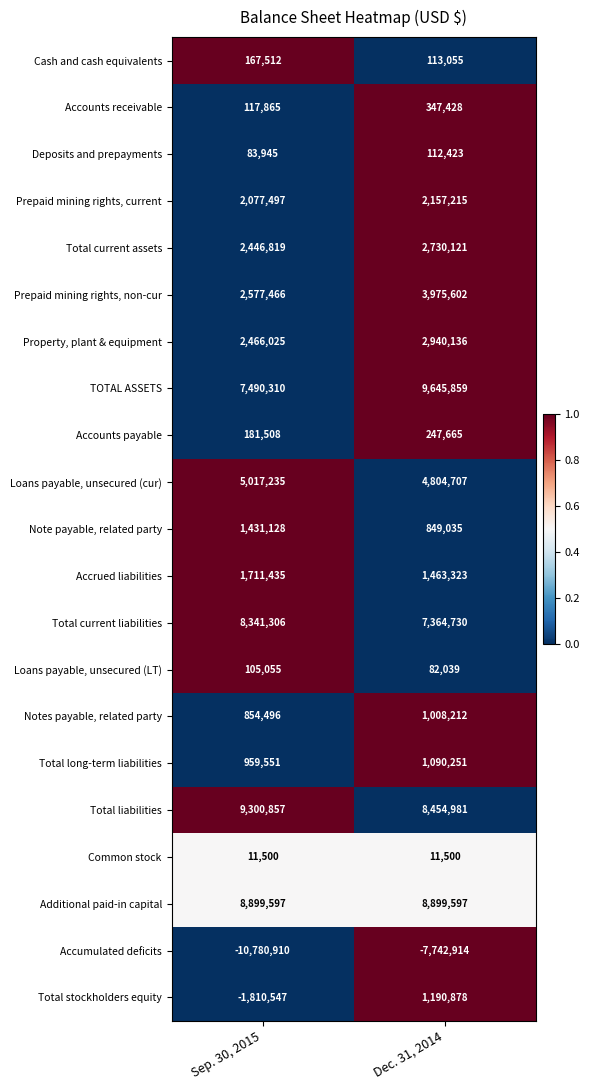

Which category has the highest value across all series?

Dec. 31, 2014